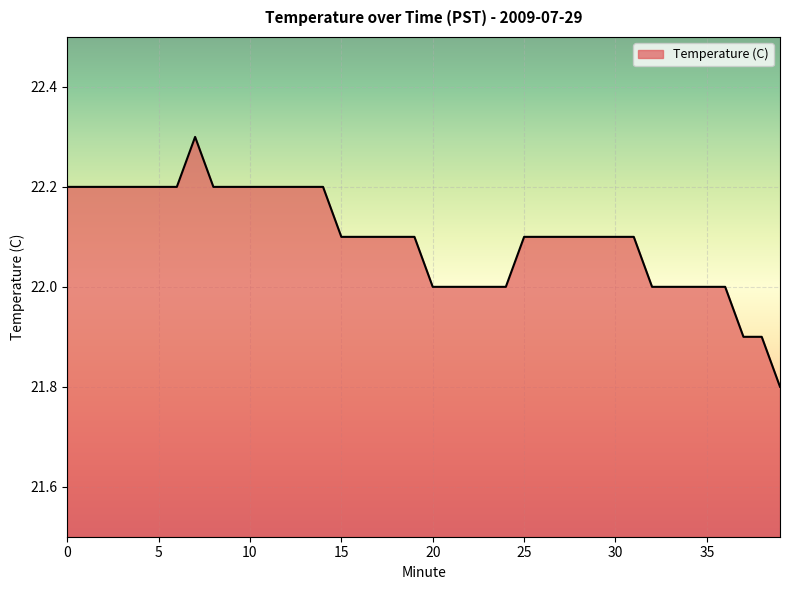

How many values are between 22 and 23?

37